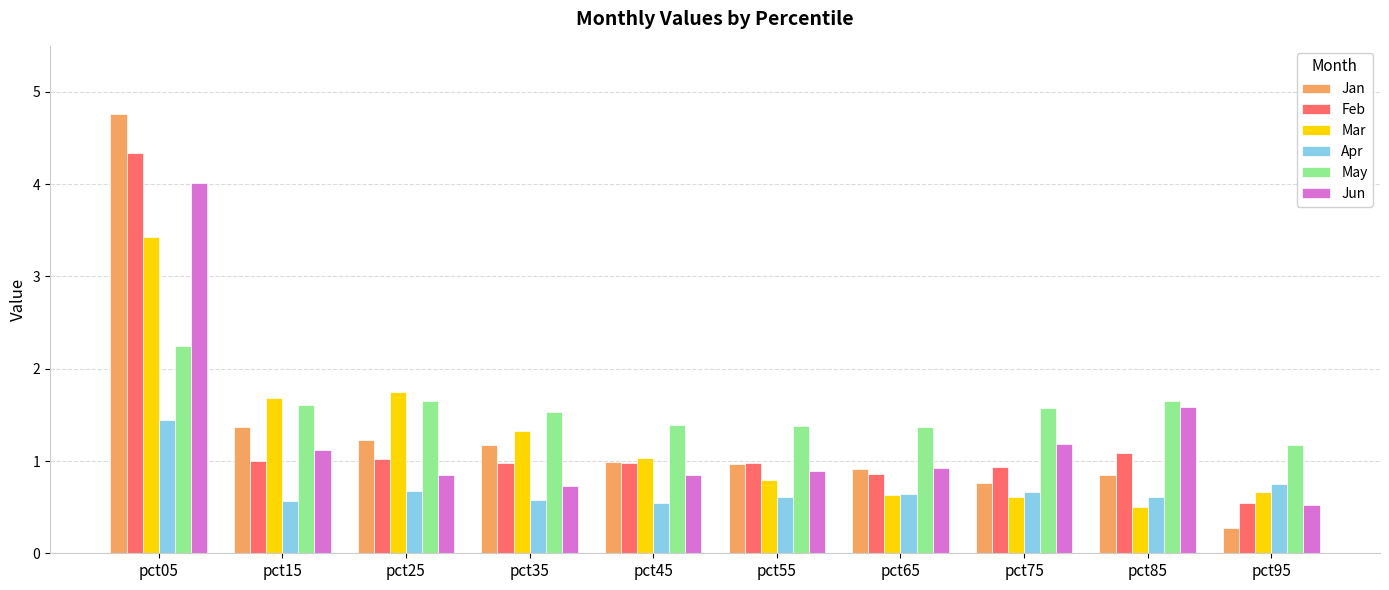

Rank the series by their maximum value, from highest to lowest.

Jan, Feb, Jun, Mar, May, Apr